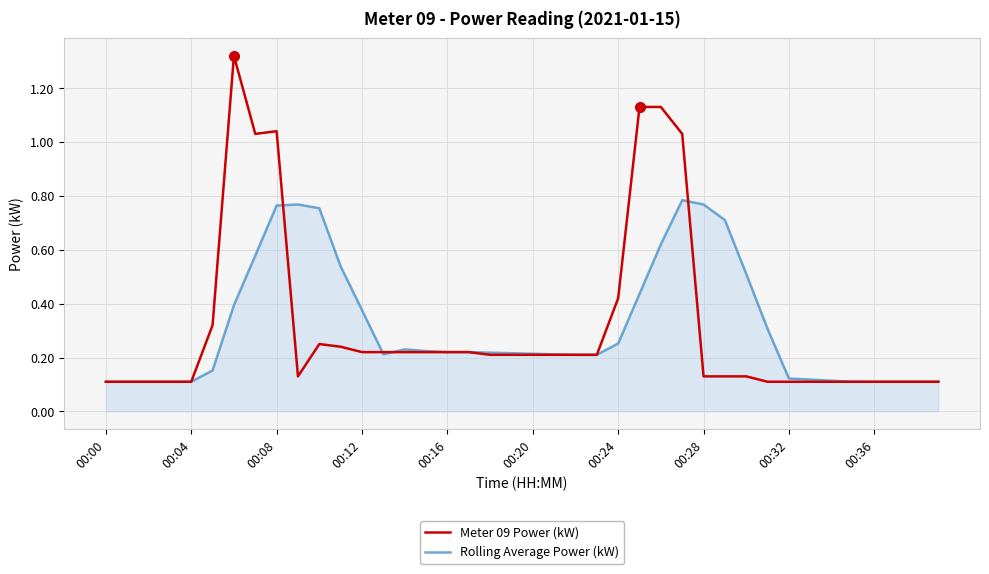

Rank the series by their maximum value, from lowest to highest.

Rolling Average Power (kW), Meter 09 Power (kW)